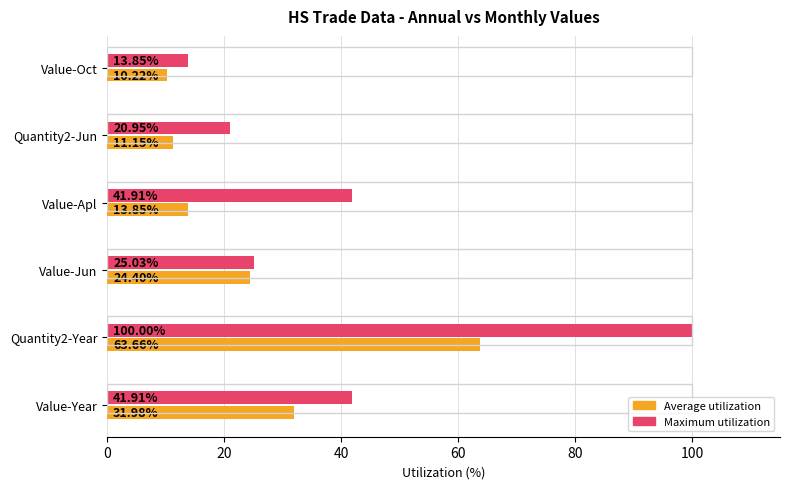

Rank the series by their average value, from highest to lowest.

Maximum utilization, Average utilization